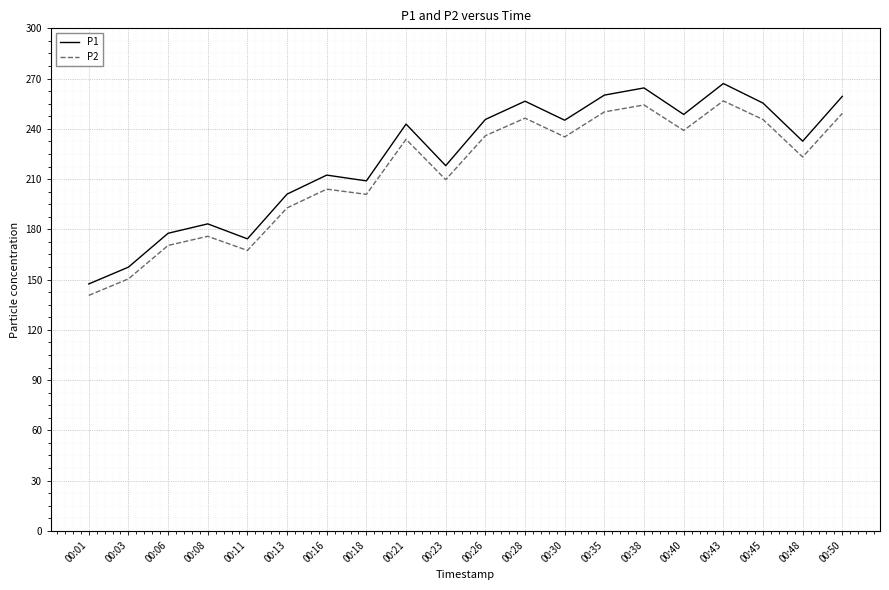

Is the value of P1 at 00:48 greater than the value of P2 at 00:43?

No